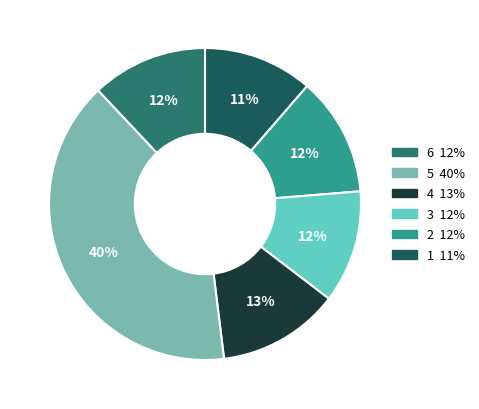

How many slices are in this pie chart?

6